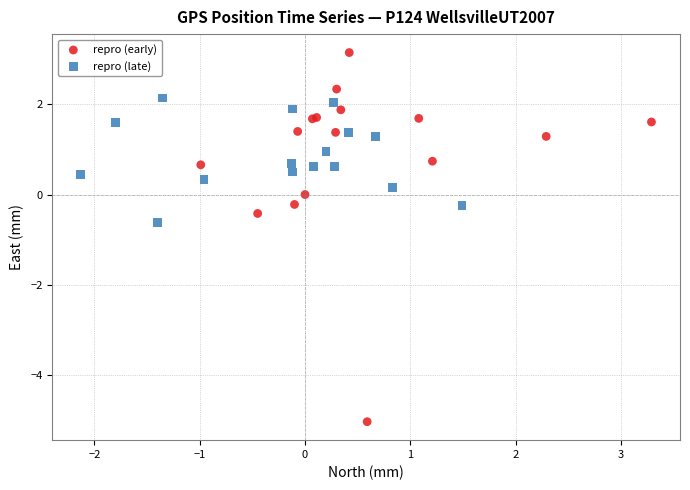

Which series has the widest spread of Y values?

repro (early)